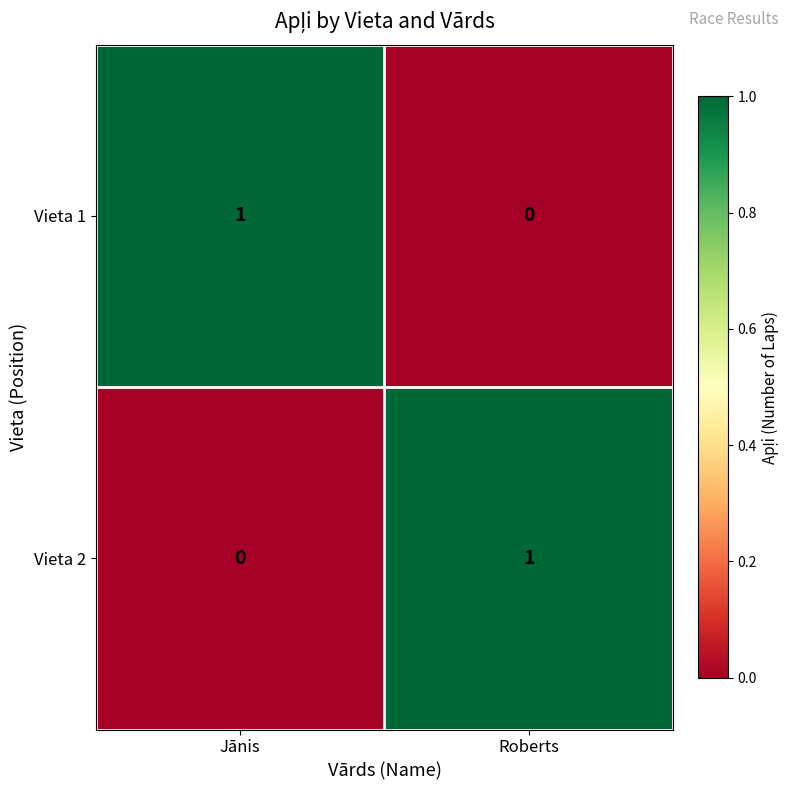

Where is Vieta 2 nearest to the value 0?

Jānis